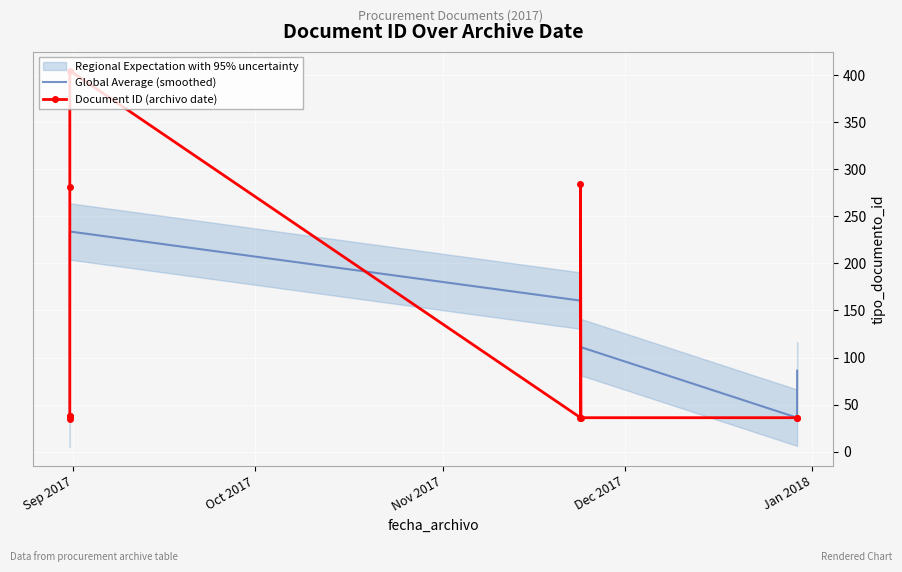

What is the minimum value shown in the chart?

35.0